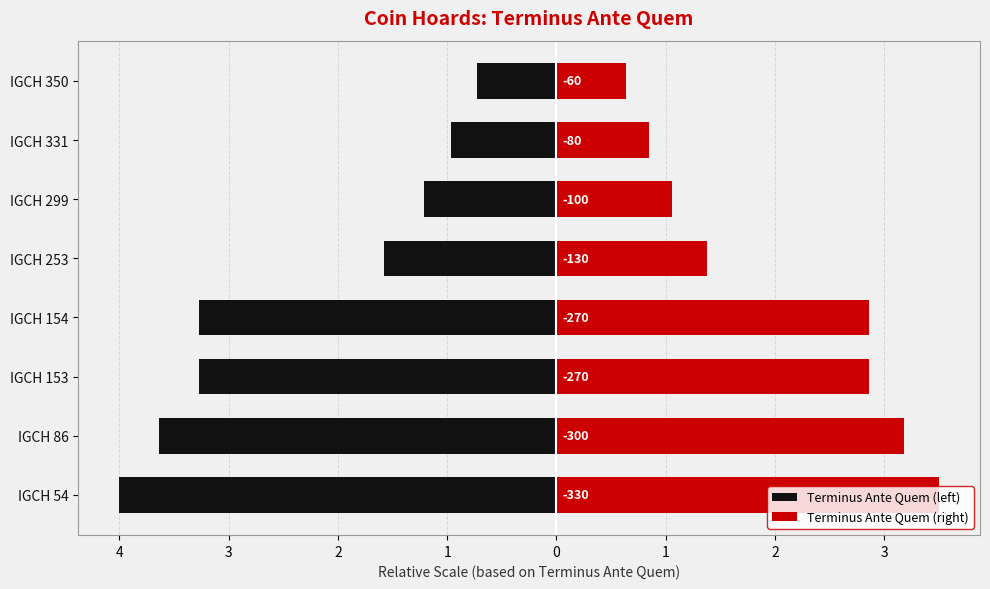

What is the highest value of the Terminus Ante Quem (left) series?

-0.7